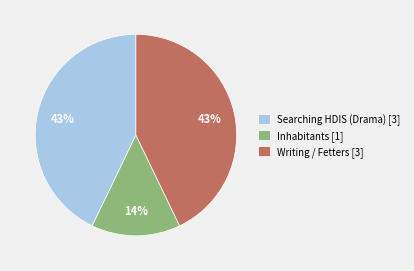

To the nearest percent, what portion does Writing / Fetters [3] represent?

43%